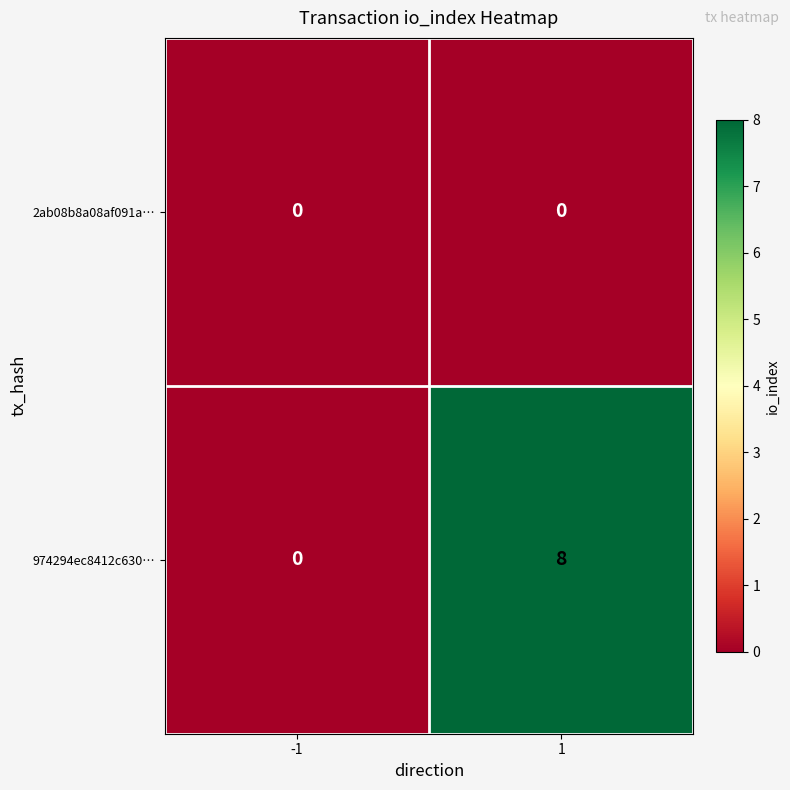

At how many categories does at least one series exceed 5?

1